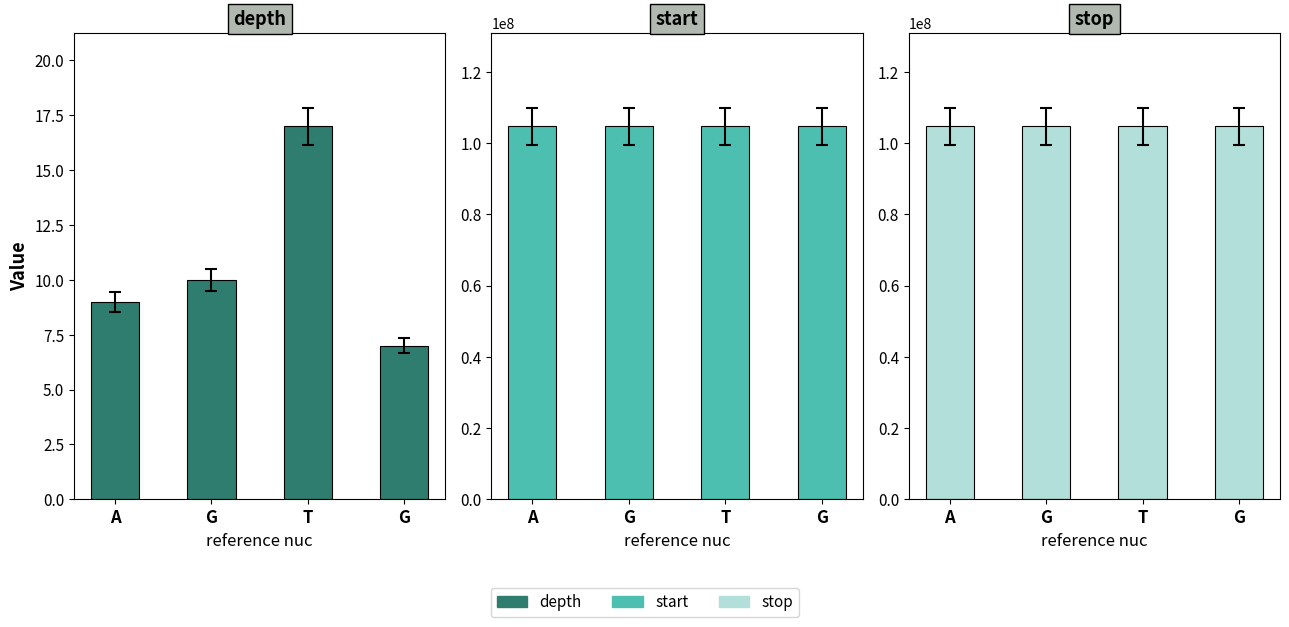

What is the total value across all series at G?

209456333